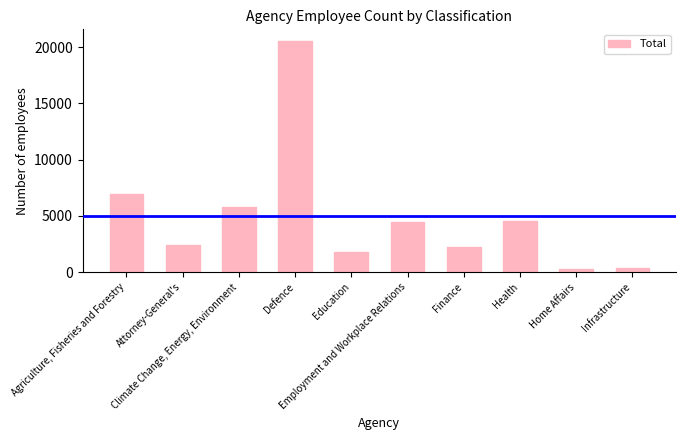

What position from the right is Employment and Workplace Relations?

5